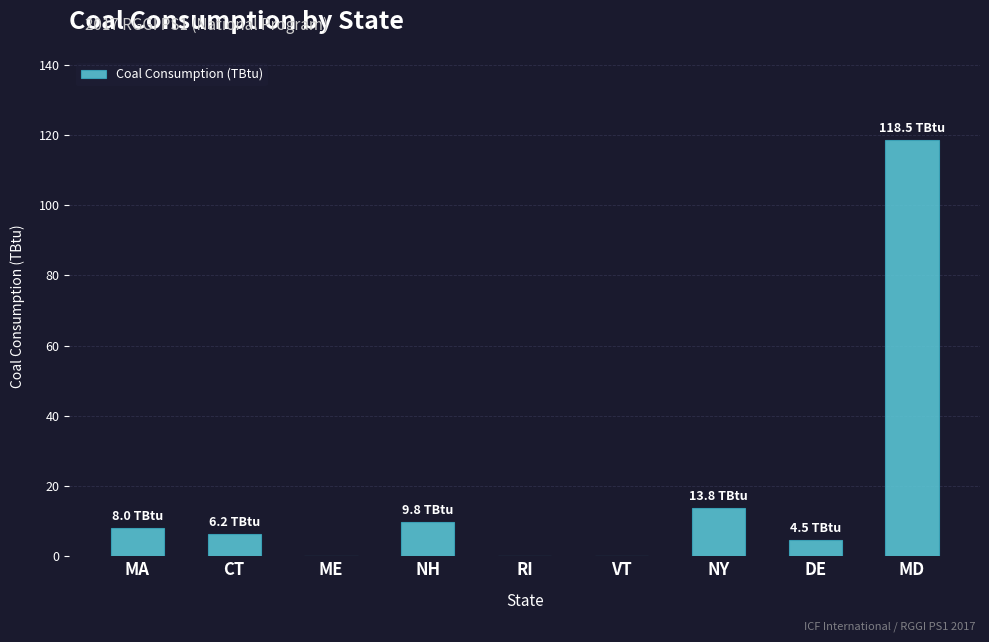

What is the change in value from MA to DE?

-3.5